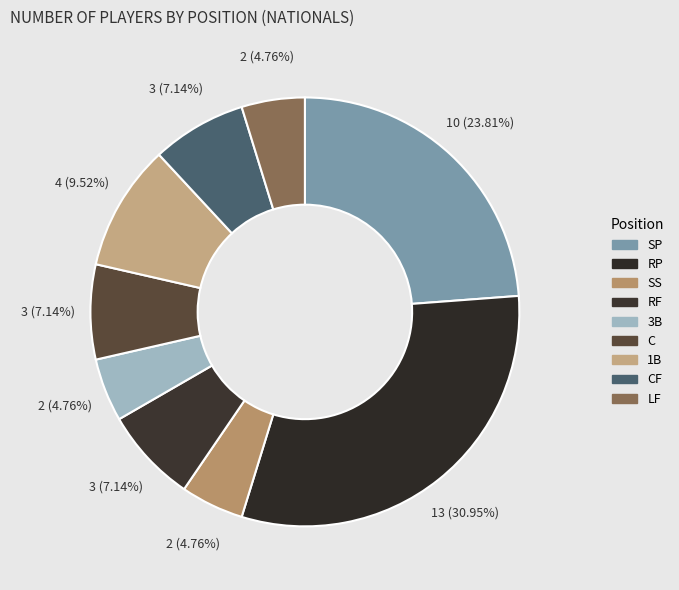

Rank the categories by value from highest to lowest.

RP, SP, 1B, RF, C, CF, SS, 3B, LF